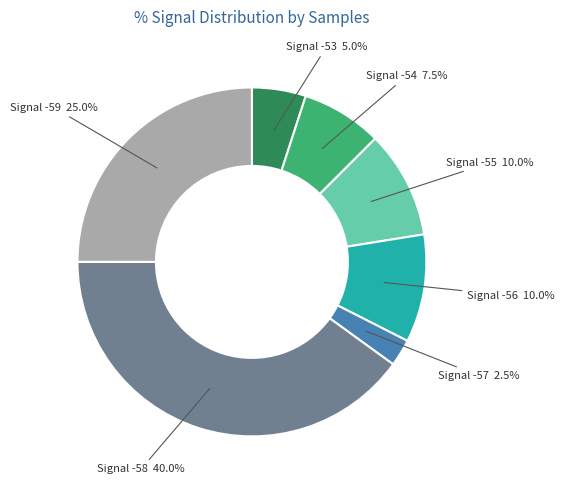

Approximately how many times larger is the value at Signal -53 5.0% compared to Signal -55 10.0%?

0.5